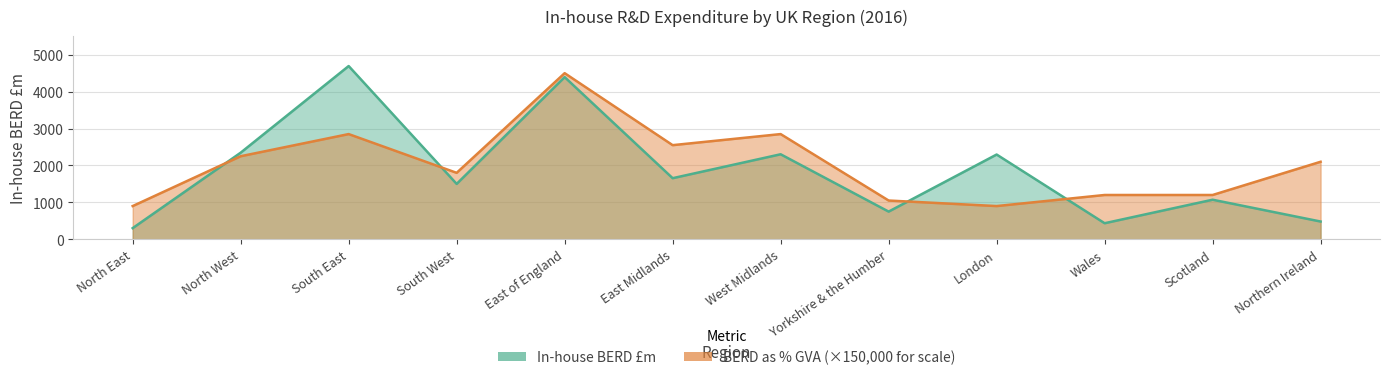

What position from the left is Scotland?

11